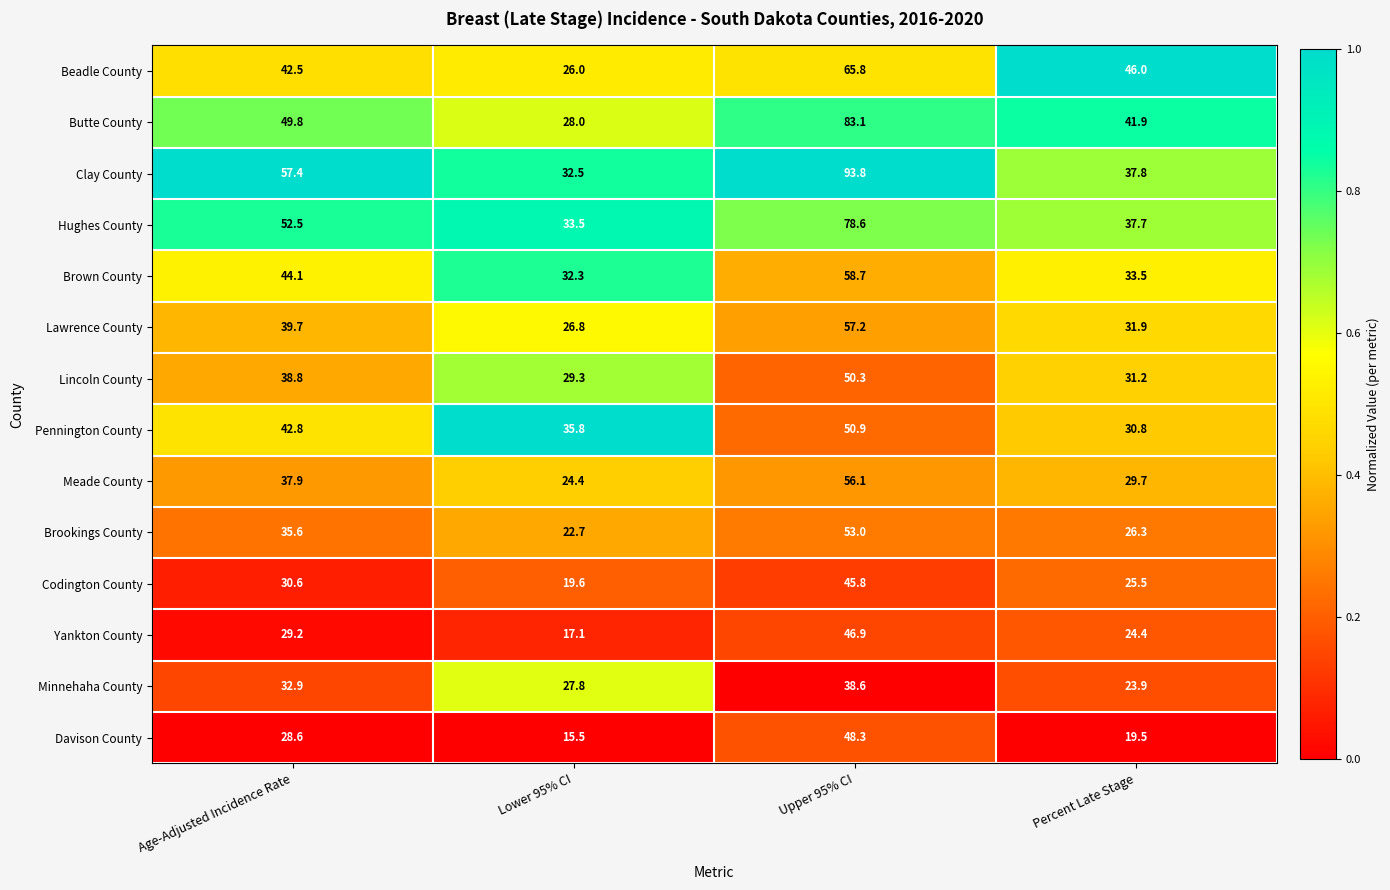

True or false: Davison County has a value of 48.3 at Upper 95% CI.

True